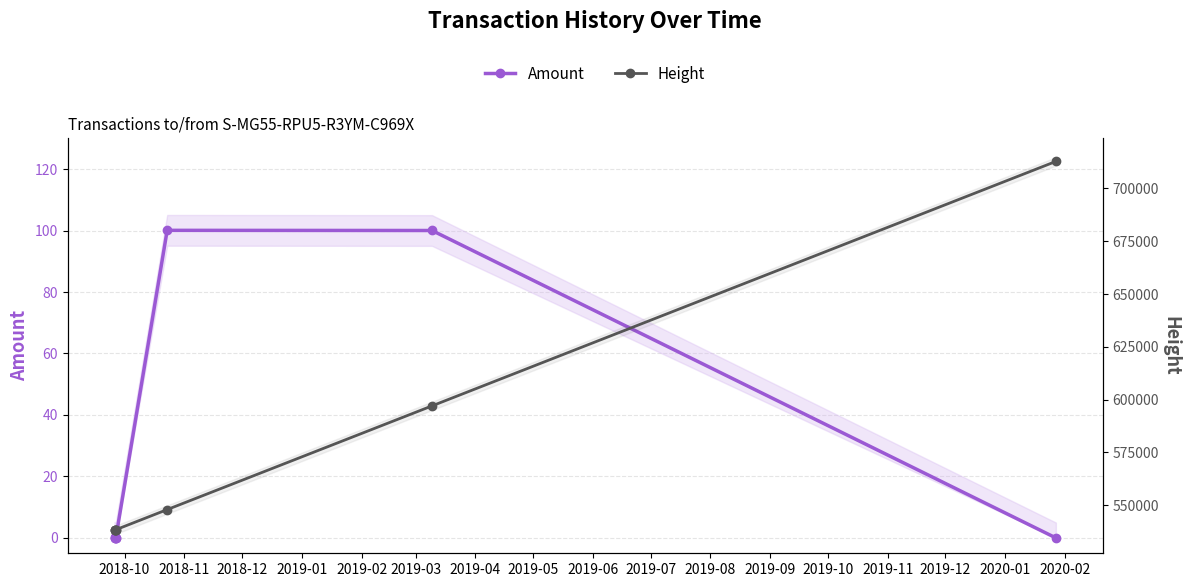

Rank the series by their average value, from lowest to highest.

Amount, Height